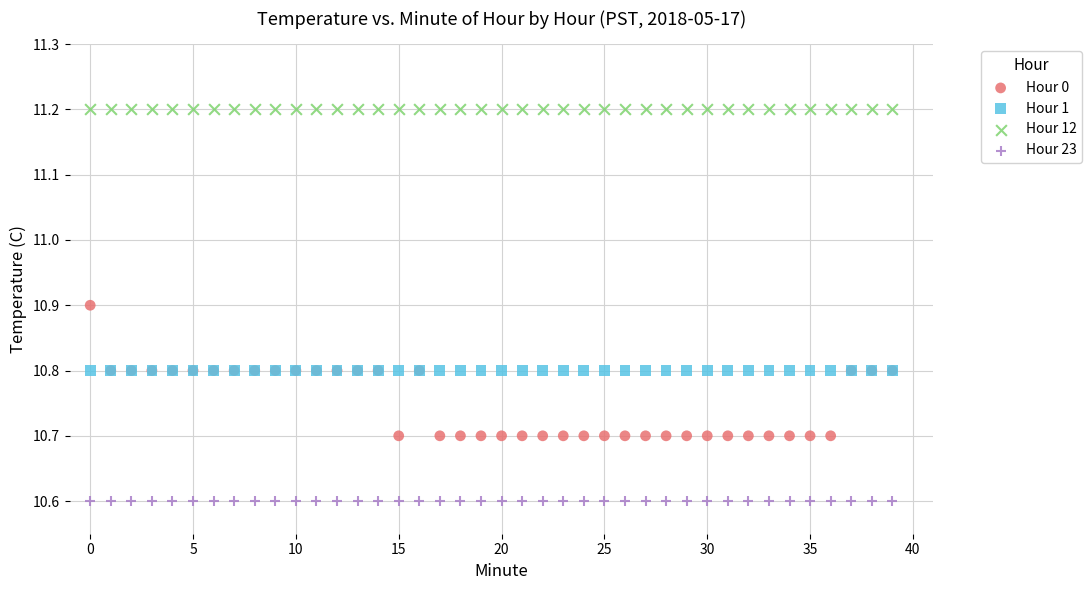

Which series reaches the minimum Y coordinate?

Hour 23